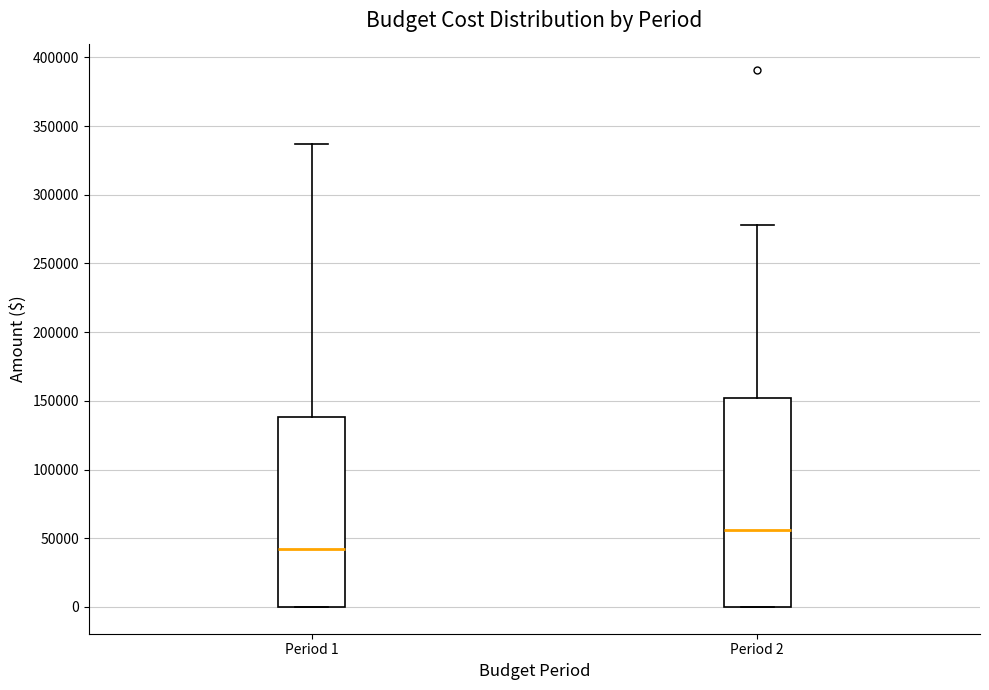

Which box is the tallest, from its lower edge to its upper edge?

Period 2